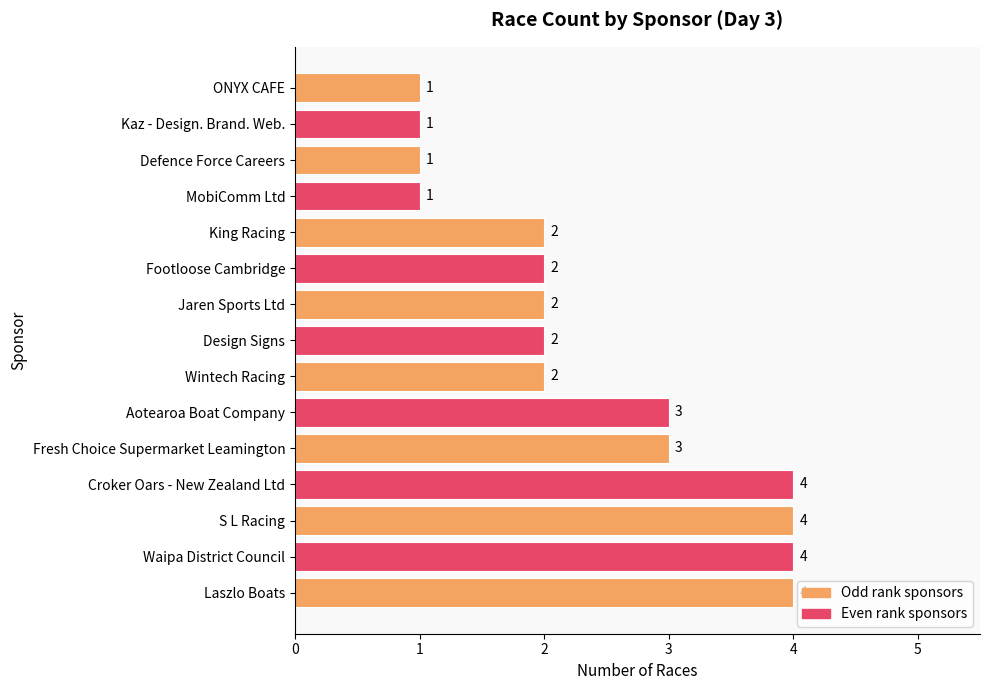

What is the greatest value displayed?

4